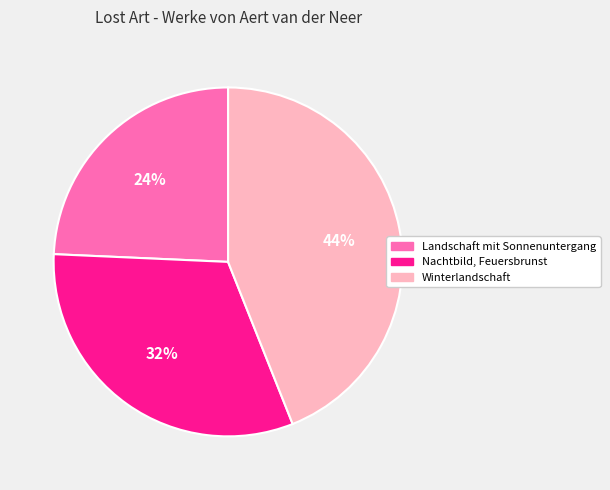

Rank the categories by value from lowest to highest.

Landschaft mit Sonnenuntergang, Nachtbild, Feuersbrunst, Winterlandschaft